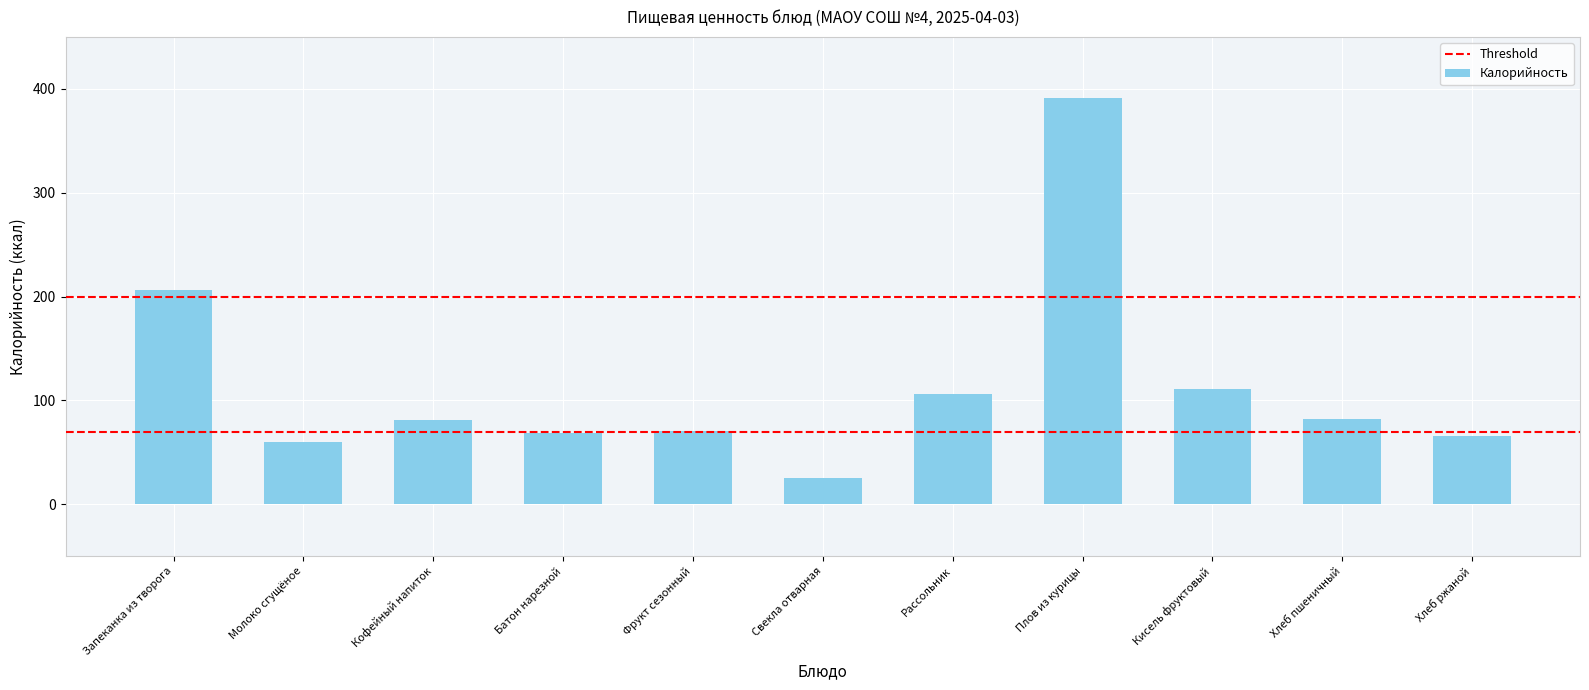

What position from the right is Кисель фруктовый?

3